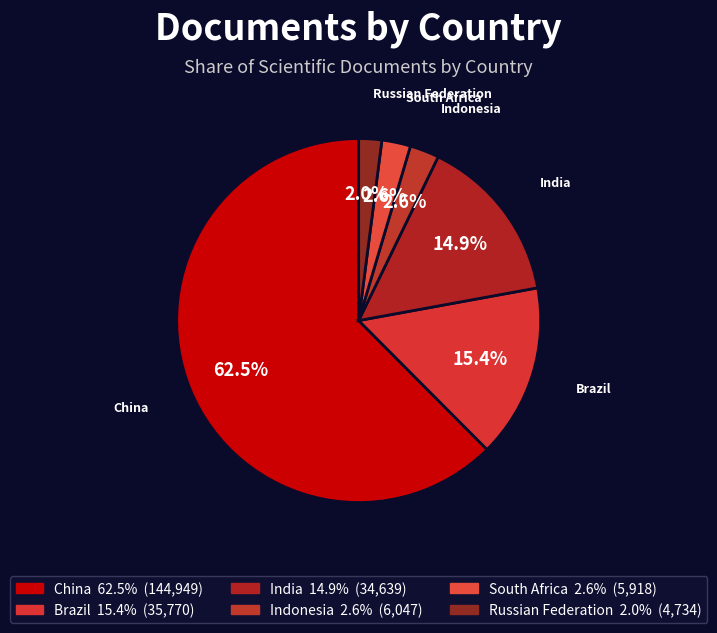

The China slice represents 74% of the pie. True or false?

False